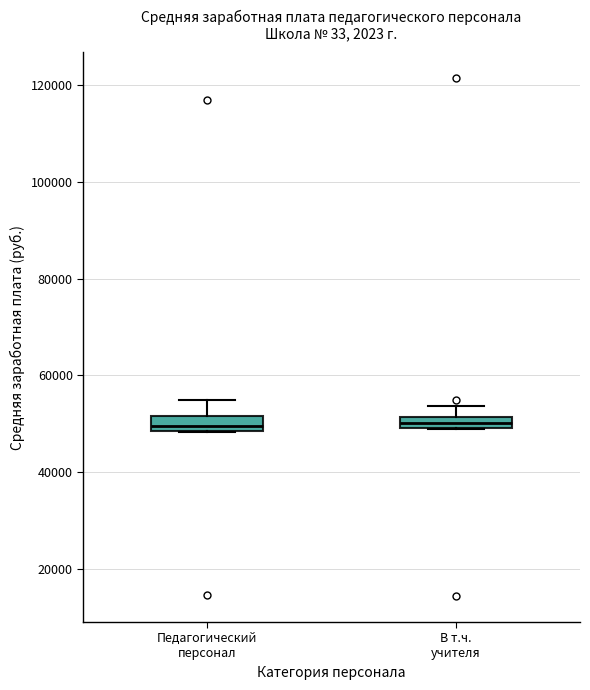

Where does the upper whisker of the box for В т.ч. учителя end on the y-axis? The values are not printed on the chart, so give them approximately, as read against the axis.

54000